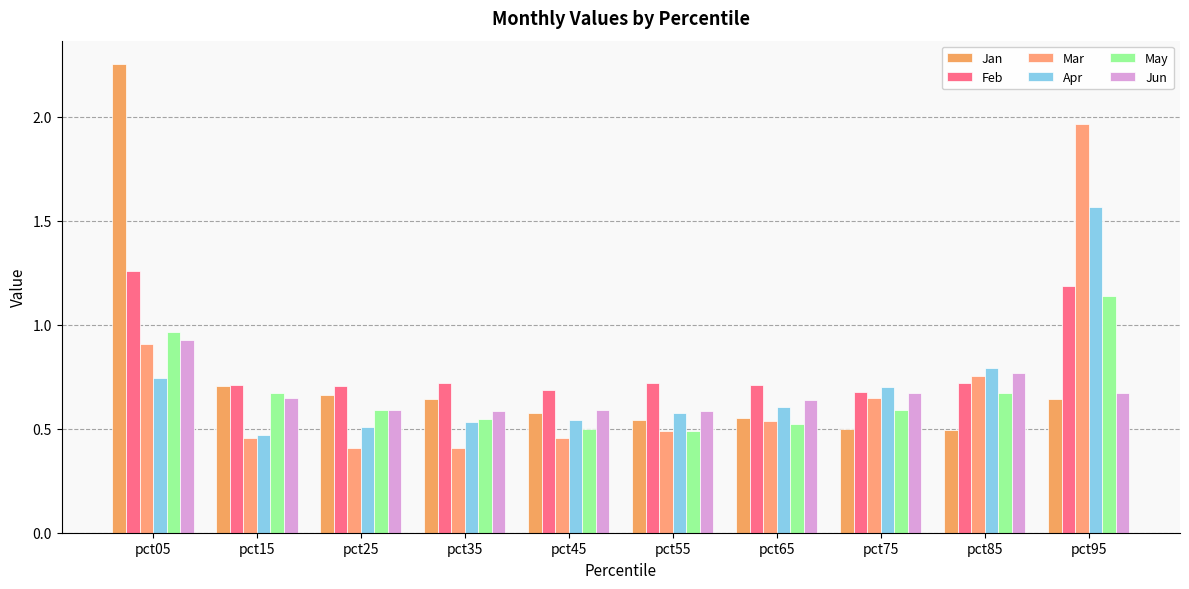

How many distinct data groups are displayed?

6